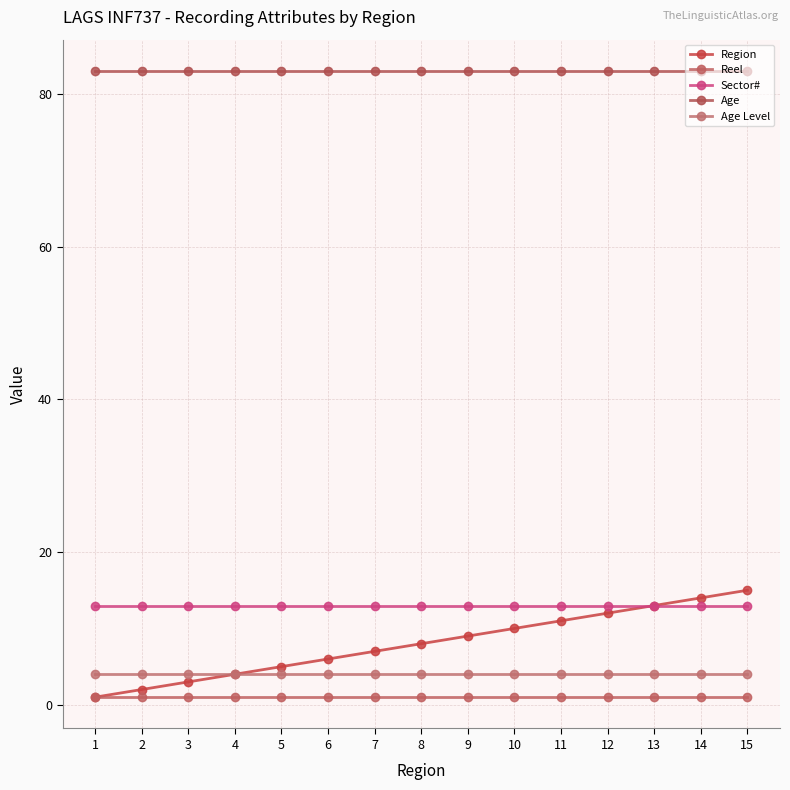

How many lines are shown in the chart?

5